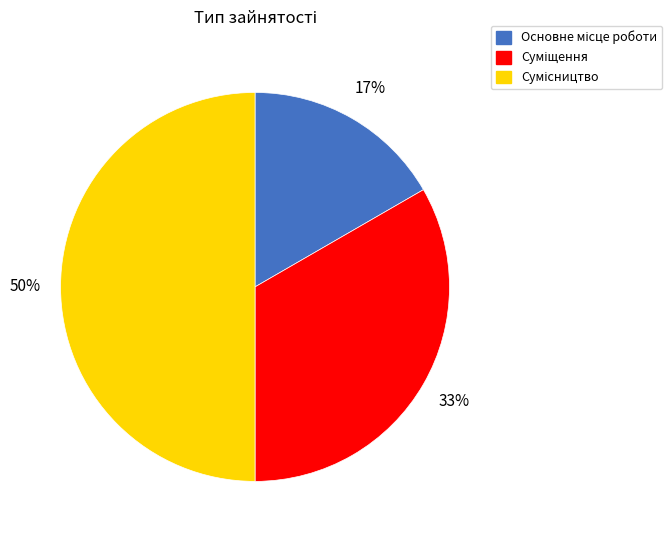

Count the number of slices in the pie.

3